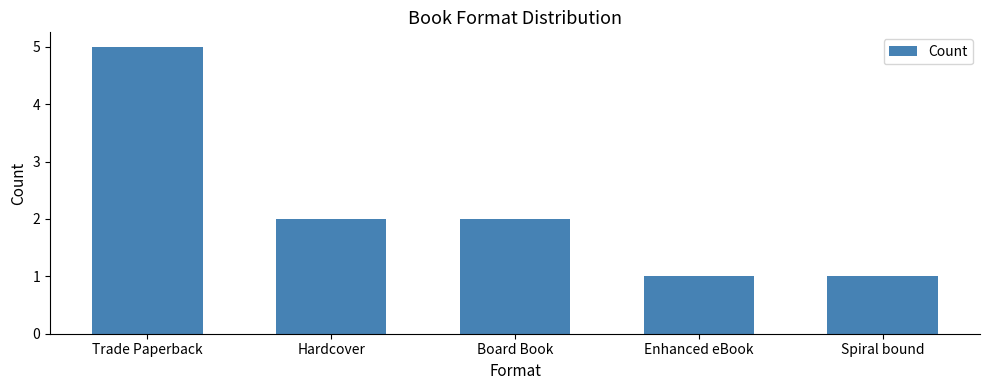

The chart shows a value of 1 at Enhanced eBook. True or false?

True